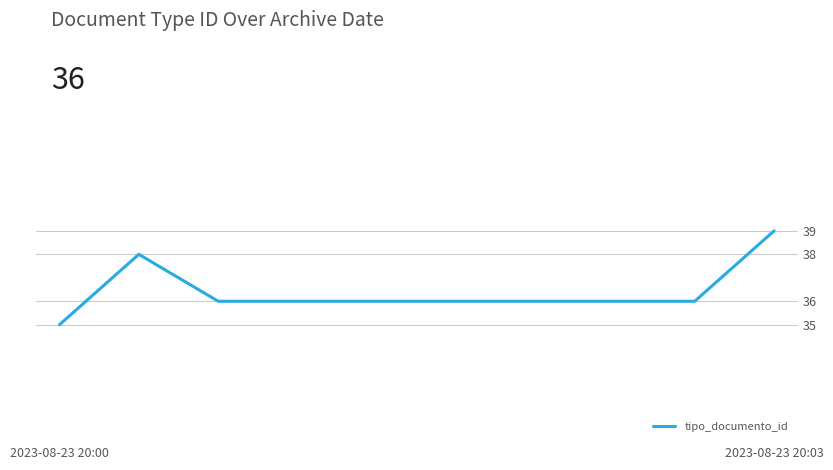

What is the minimum value shown in the chart?

35